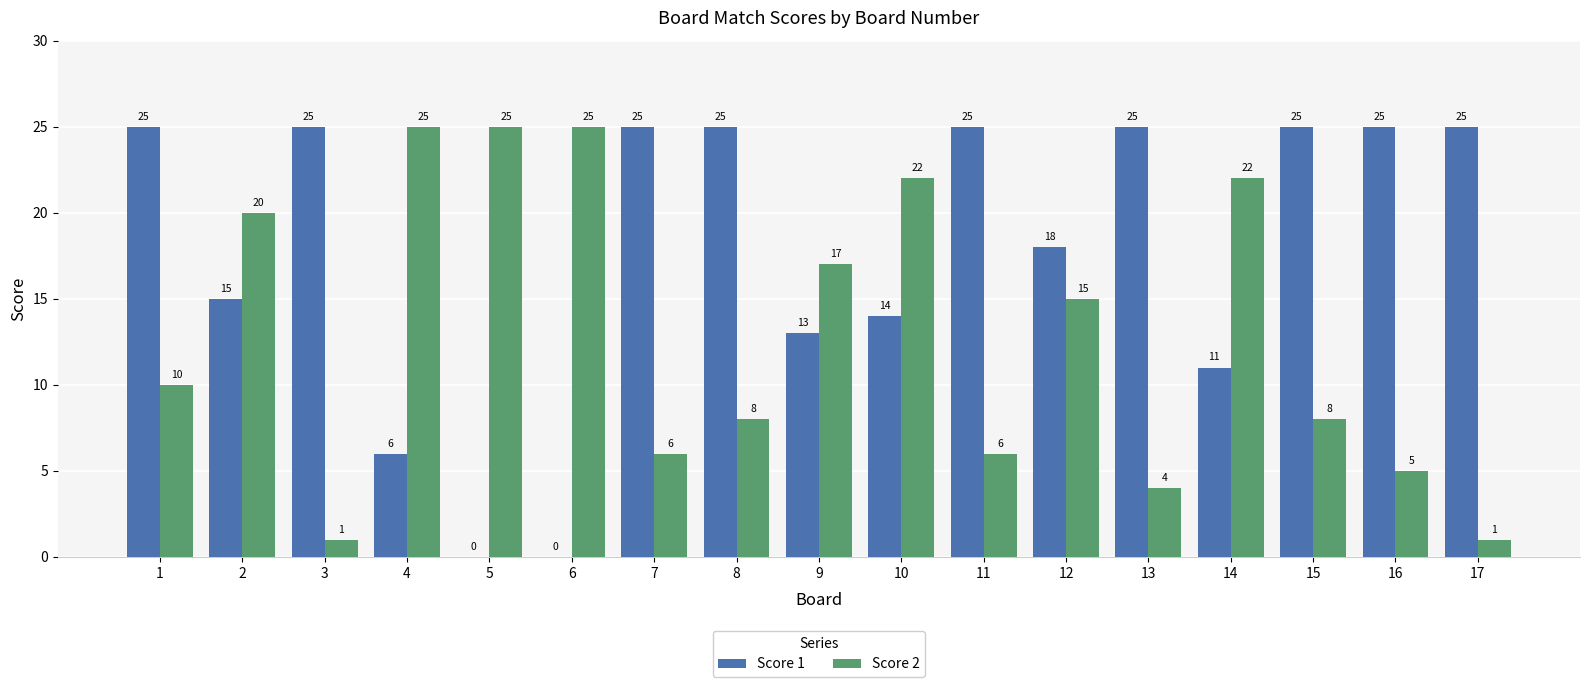

What is the greatest value displayed?

25